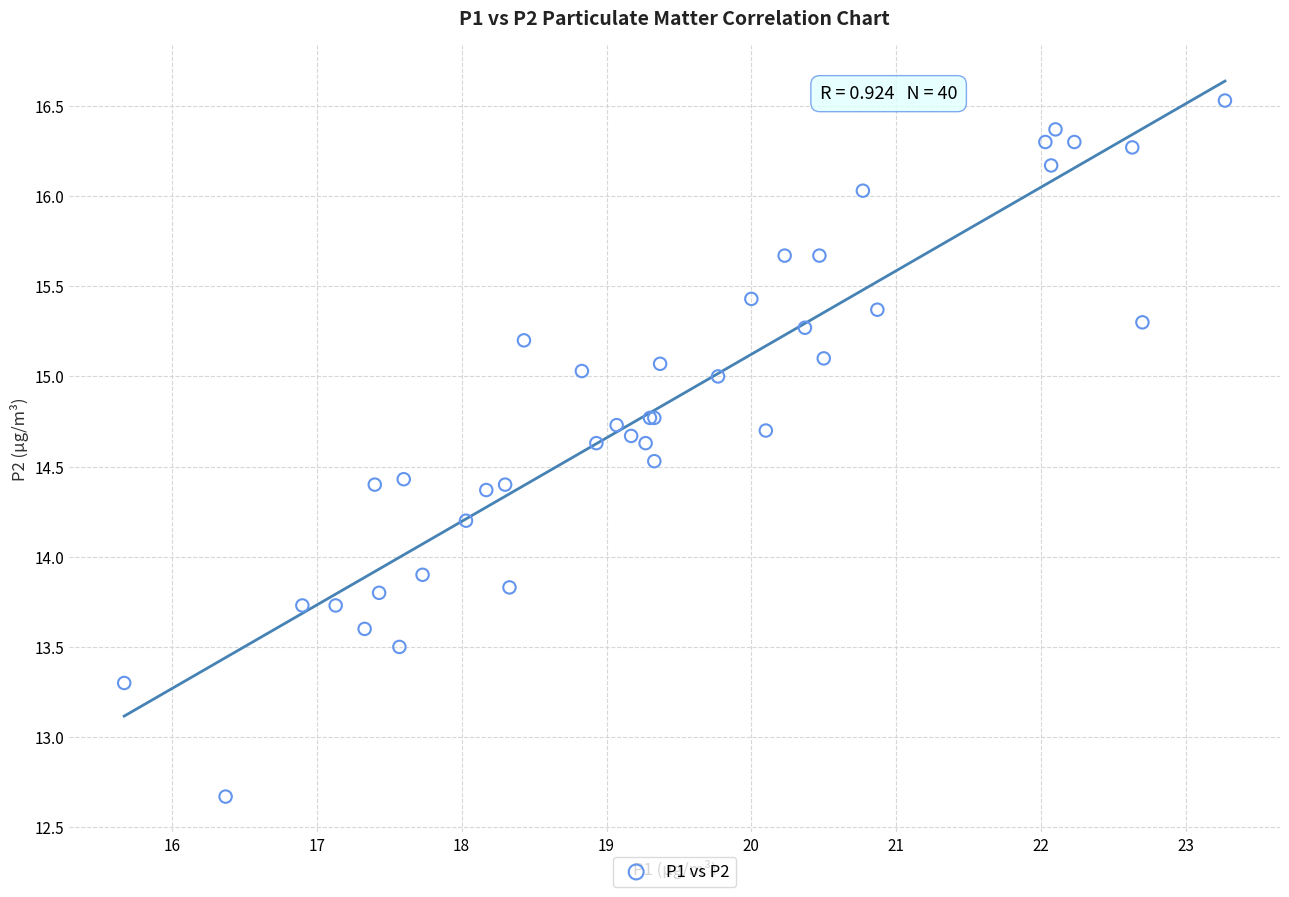

What Y value in the scatter plot is closest to 14?

13.9